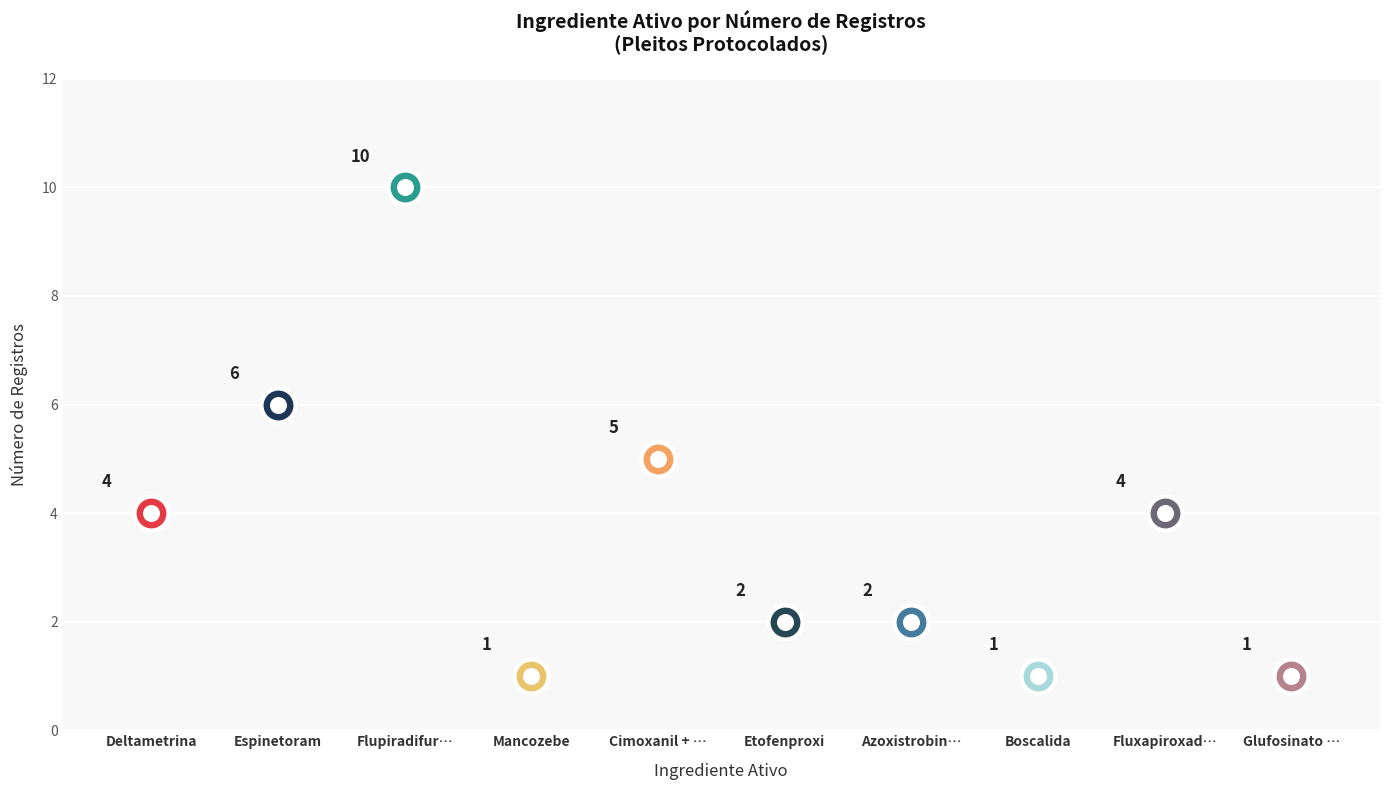

What is the ratio of the value at Deltametrina to the value at Fluxapiroxade + Piraclostrobina?

1.0